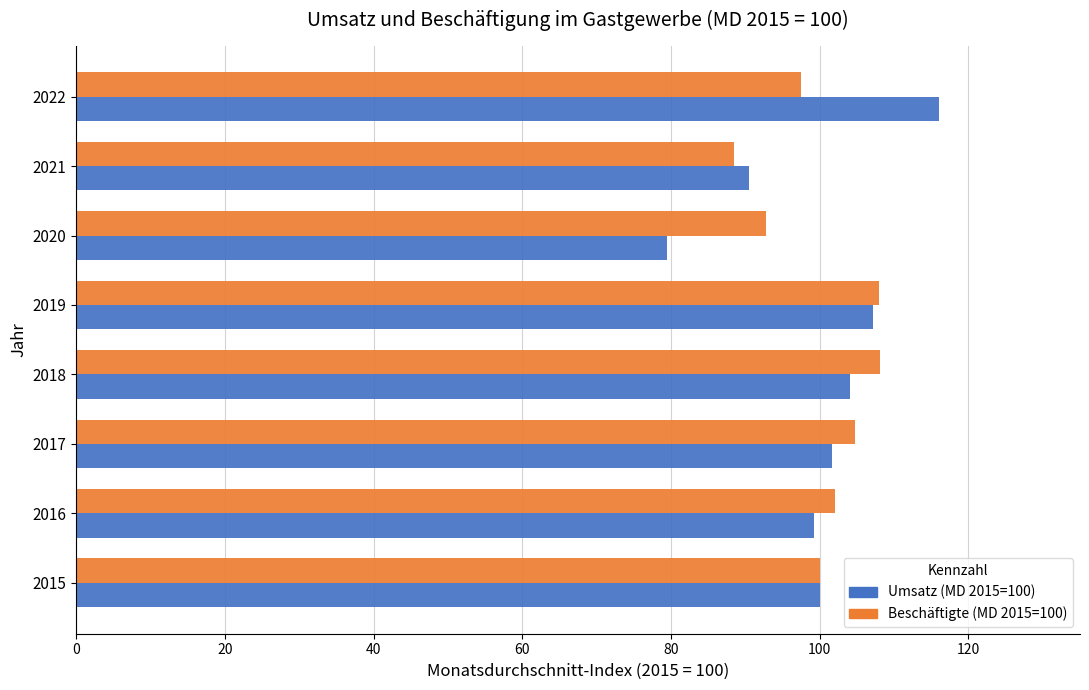

True or false: Beschäftigte (MD 2015=100) has a value of 161.1 at 2015.

False